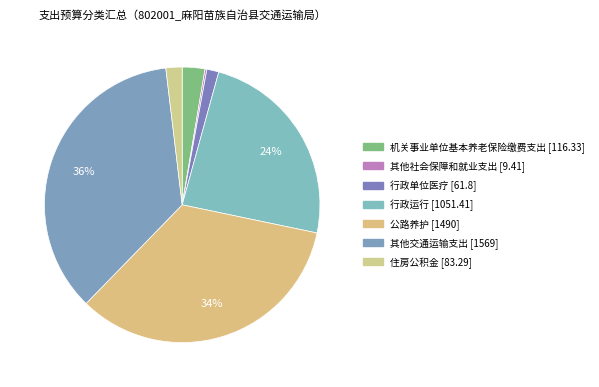

To the nearest percent, what percentage of the pie is 机关事业单位基本养老保险缴费支出 [116.33]?

3%